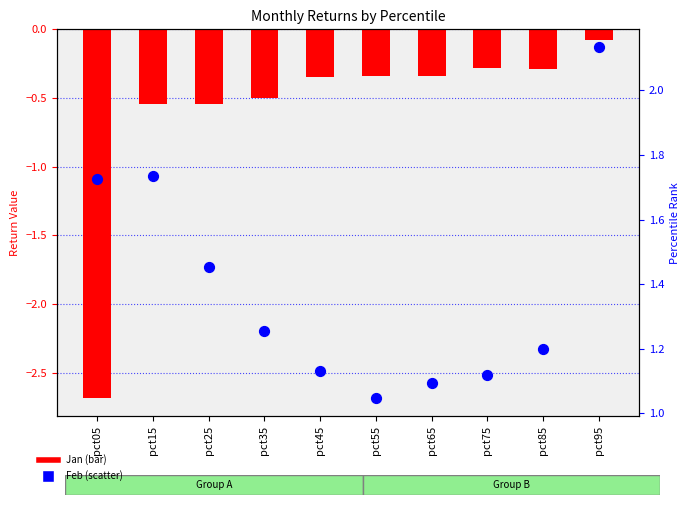

Which series contains the lowest Y value?

Jan